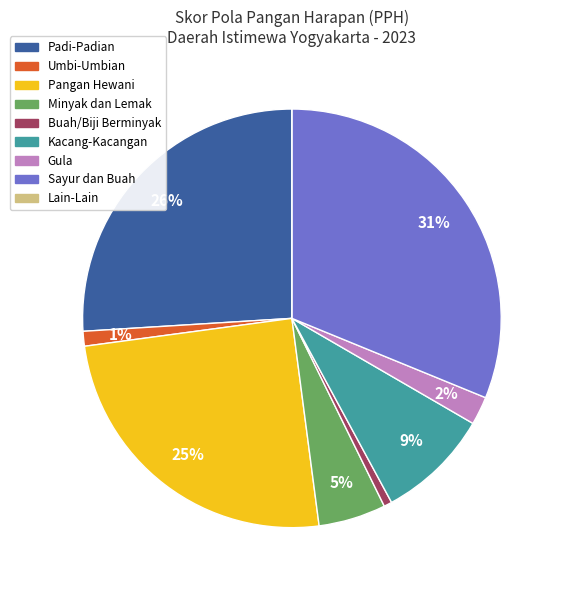

True or false: Minyak dan Lemak accounts for 5% of the total.

True